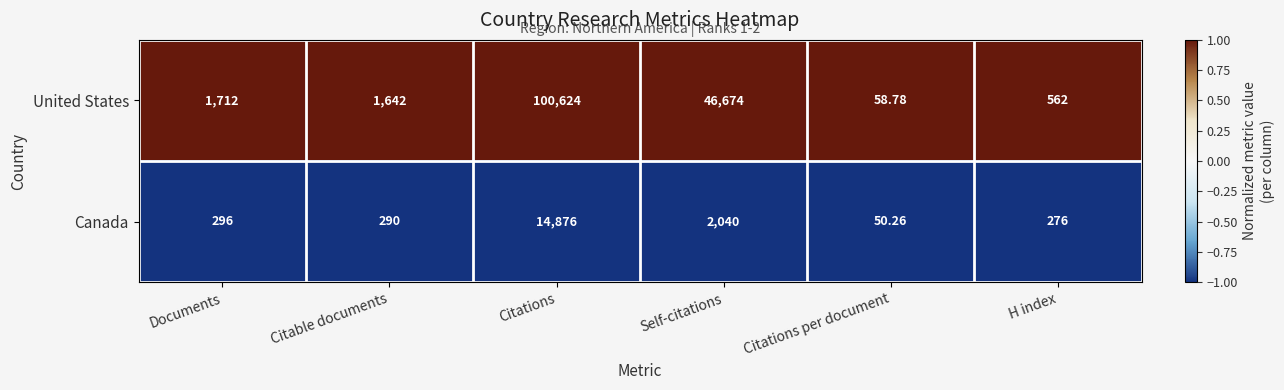

At which category does the chart reach its minimum across all series?

Citations per document